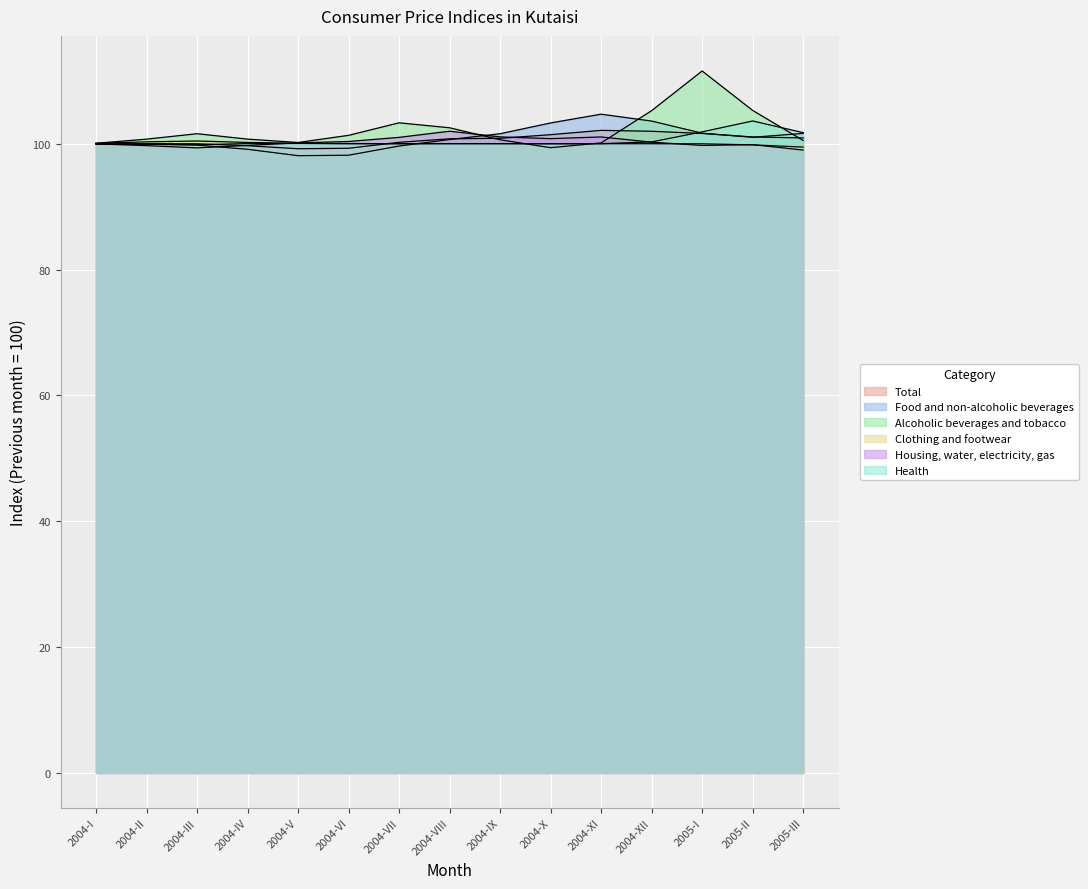

True or false: Total and Housing, water, electricity, gas intersect in this chart.

True